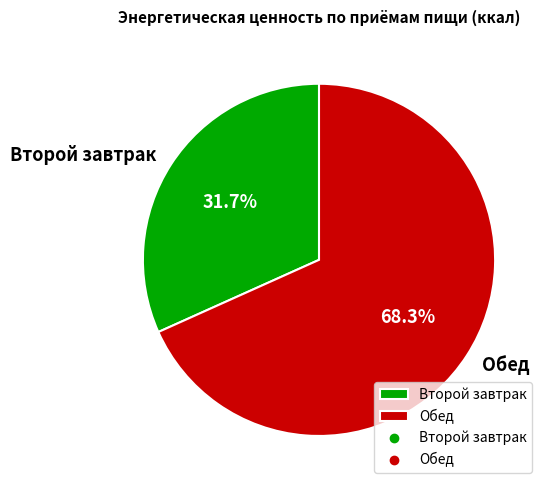

Is the sum of Обед and Второй завтрак greater than half?

Yes